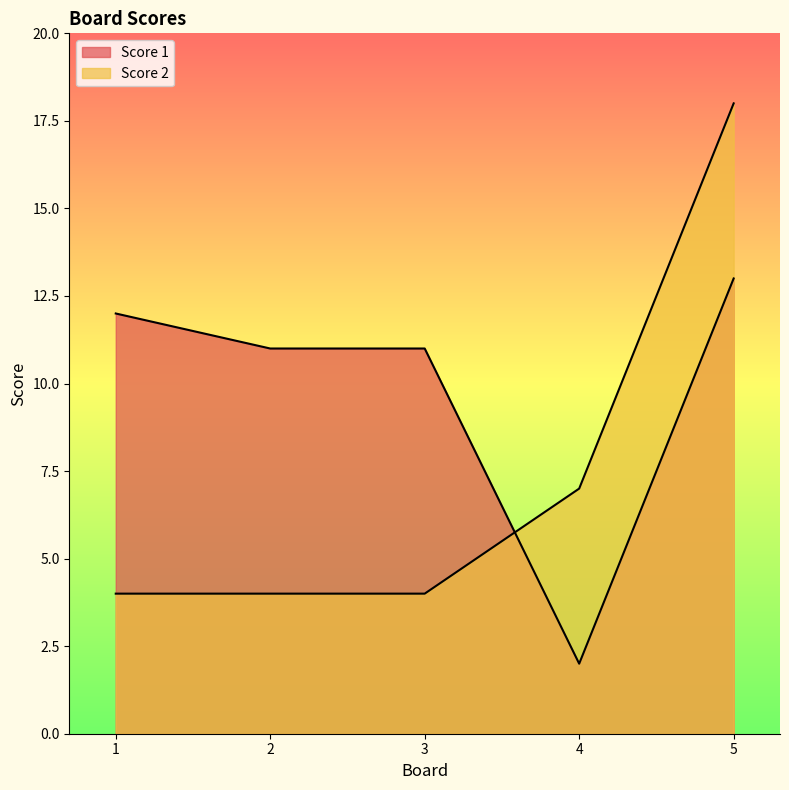

Which category has the highest value in the Score 2 series?

5